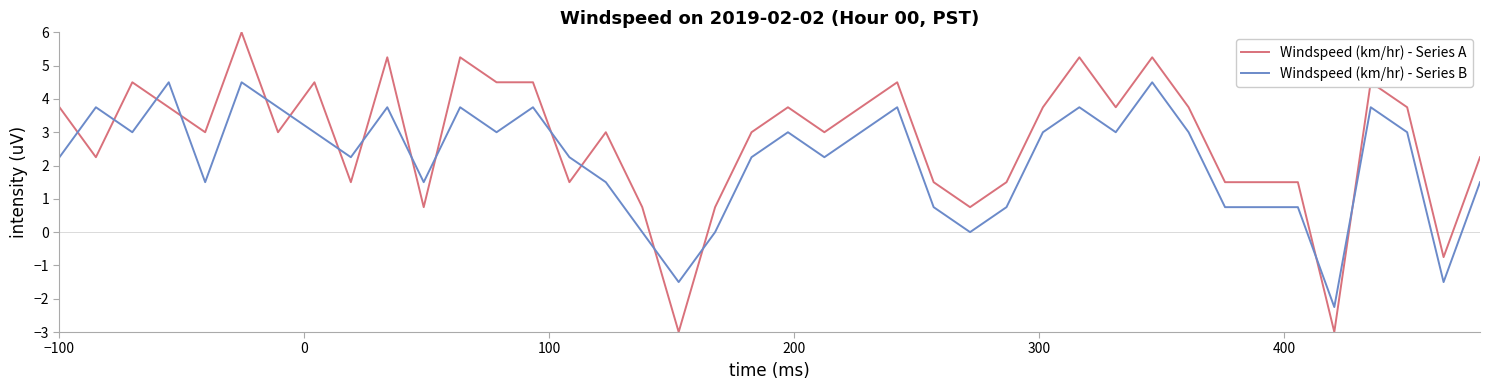

Does the chart display data point markers on the line(s)?

No